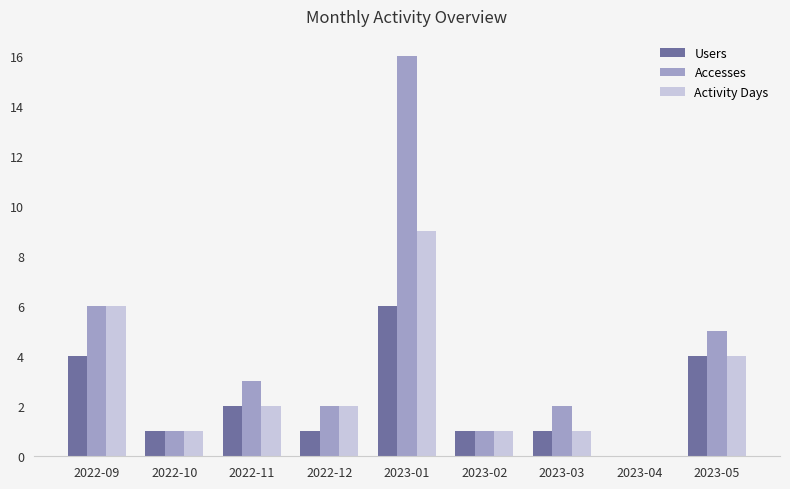

Is it true that Accesses equals -5 at 2023-04?

False